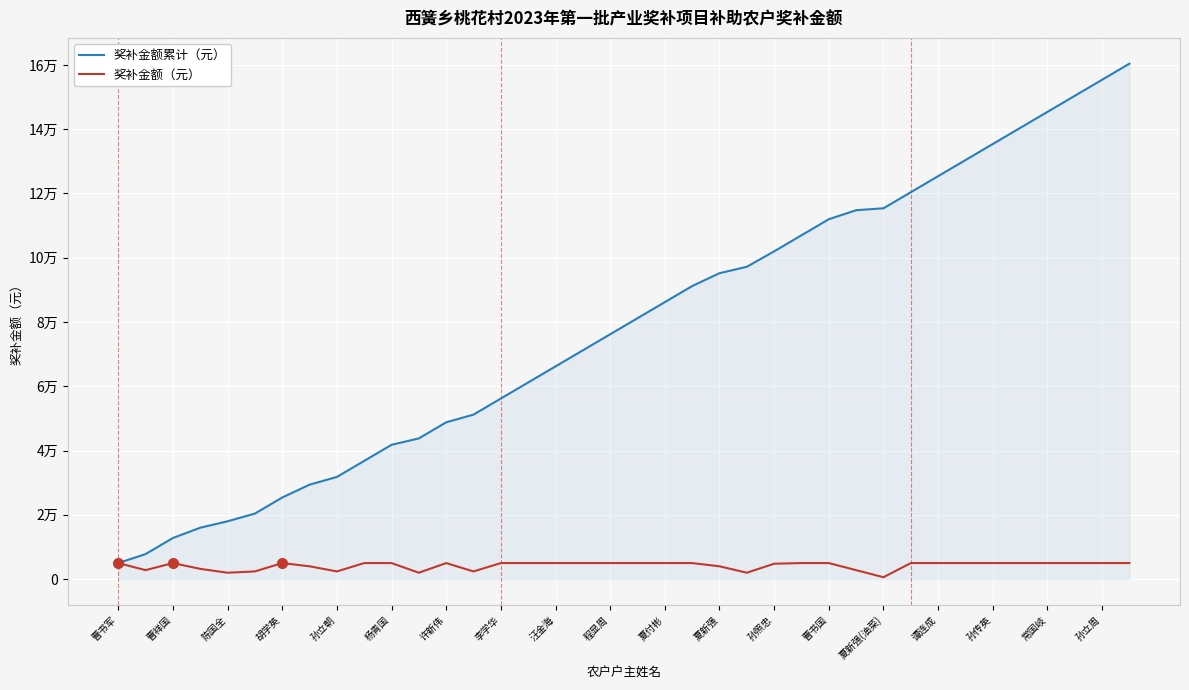

What is the difference between the second highest and second lowest values in the 奖补金额（元） series?

3000